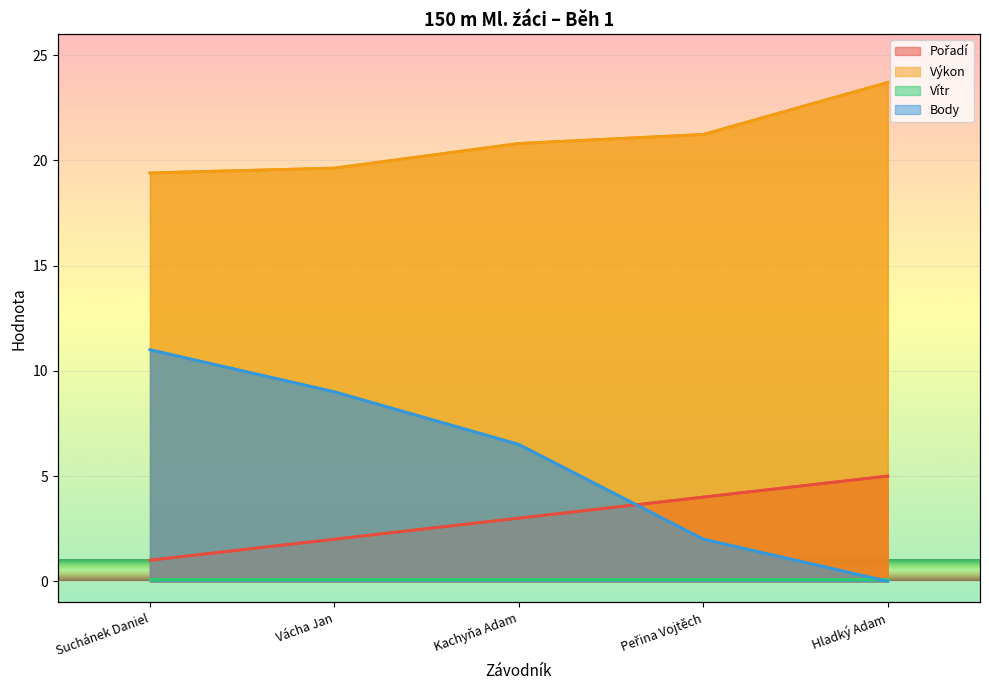

What position from the left is Suchánek Daniel?

1